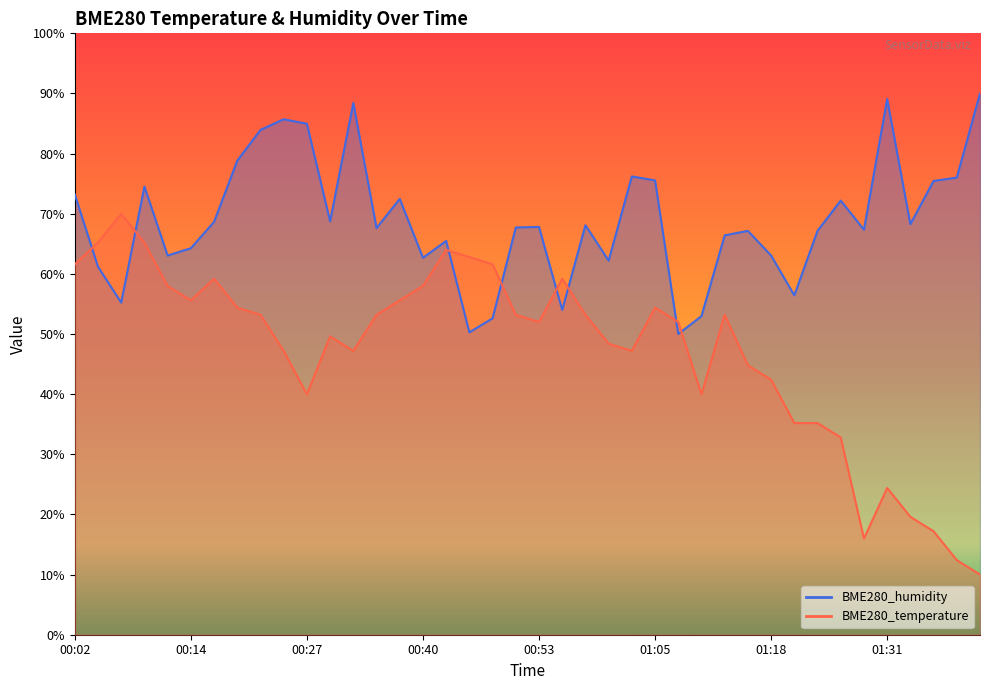

Between 01:21 and 00:07, which is larger?

00:07